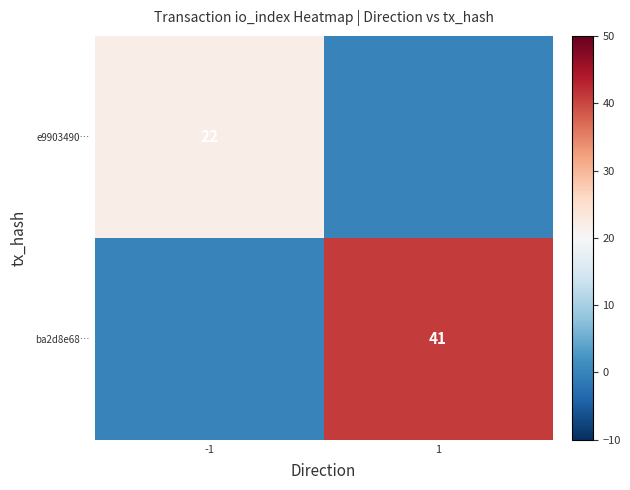

Which series changed the most between -1 and 1?

ba2d8e68…